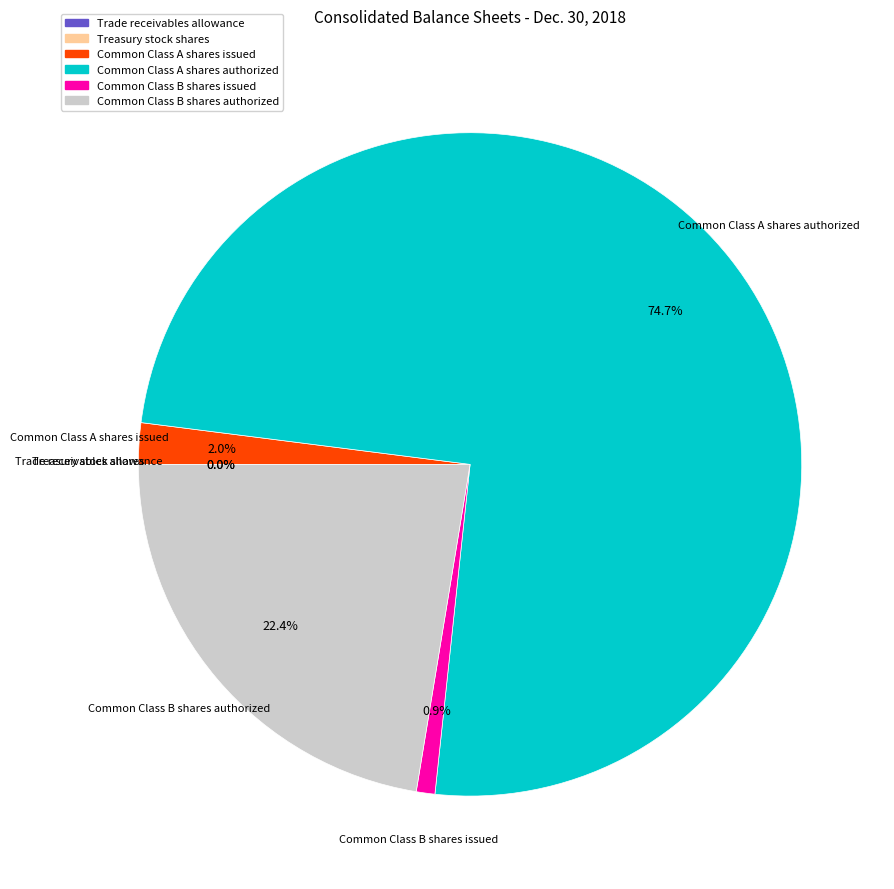

What is the majority slice?

Common Class A shares authorized